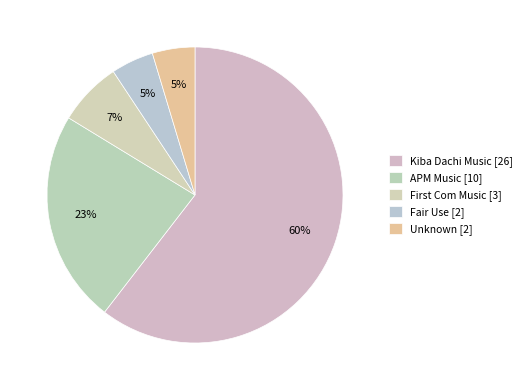

Combined, what portion of the pie is Fair Use and Unknown?

9.3%